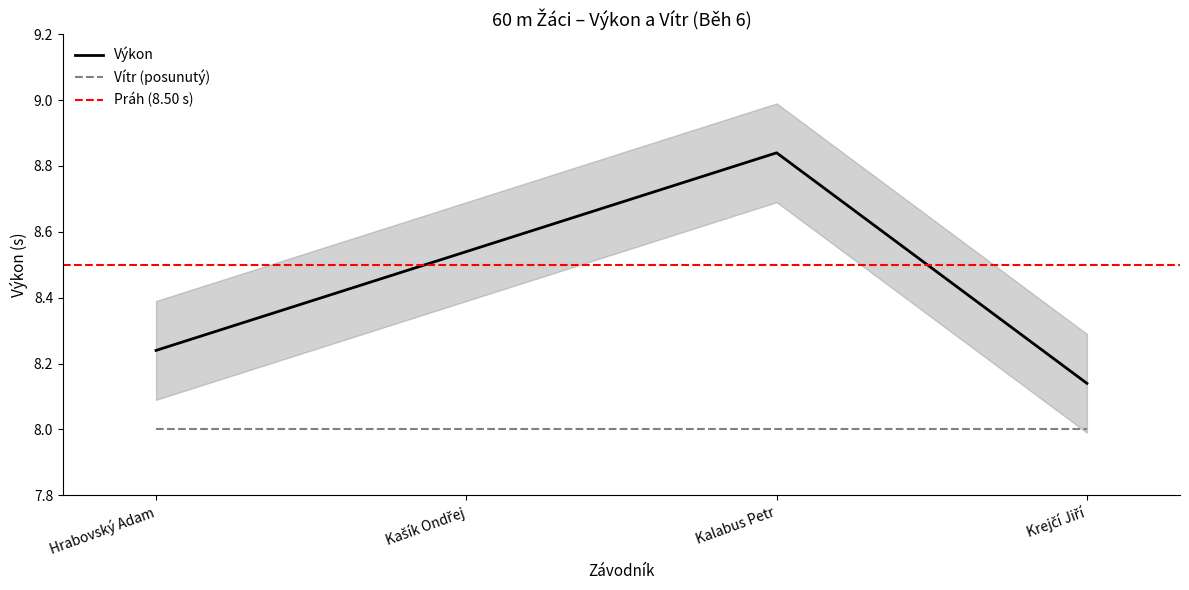

At which category does the chart reach its minimum across all series?

Krejčí Jiří